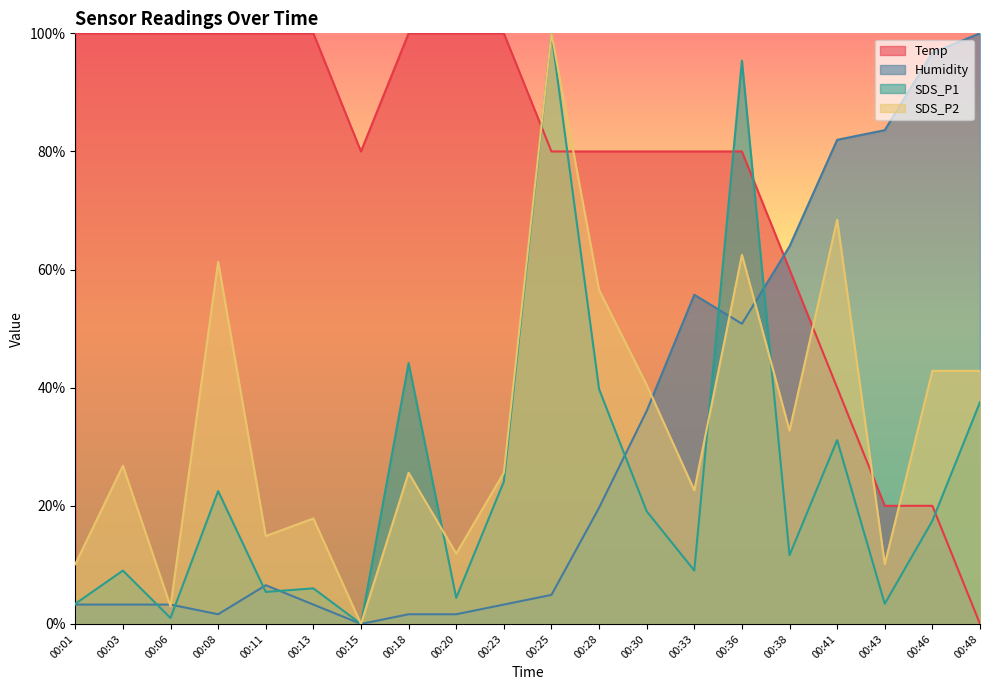

List the series in order of their peak value, lowest first.

Temp, Humidity, SDS_P1, SDS_P2